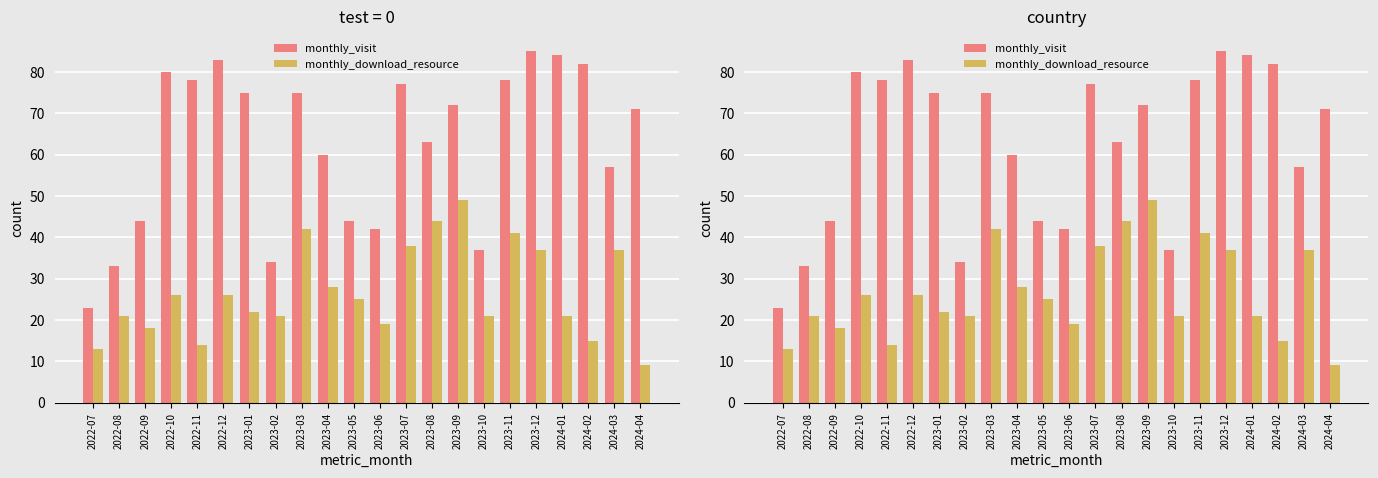

Which series changed the most between 2023-06 and 2023-09?

monthly_visit